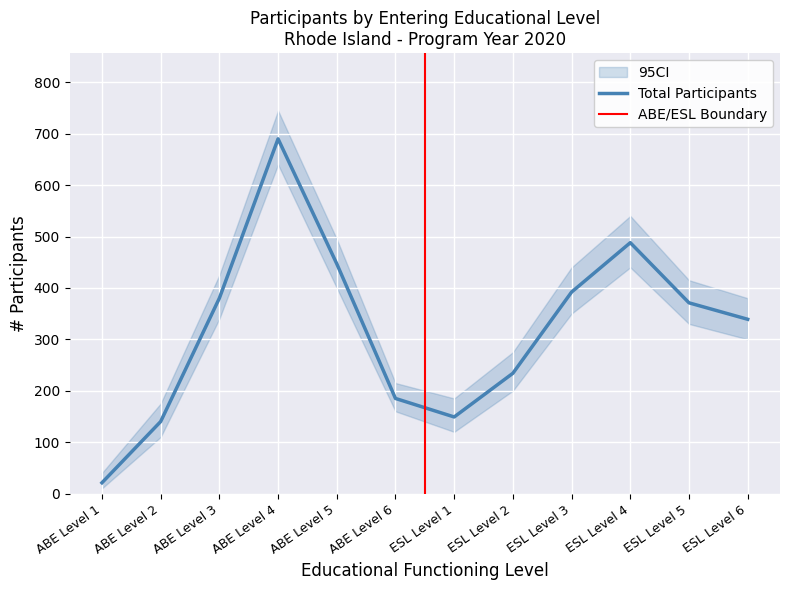

Rank the categories by value from highest to lowest.

ABE Level 4, ESL Level 4, ABE Level 5, ESL Level 3, ABE Level 3, ESL Level 5, ESL Level 6, ESL Level 2, ABE Level 6, ESL Level 1, ABE Level 2, ABE Level 1